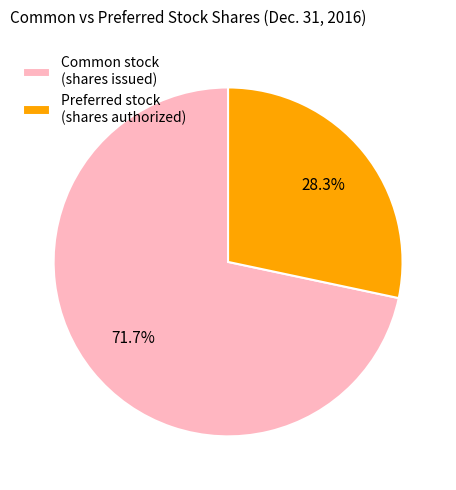

How many slices are in this pie chart?

2